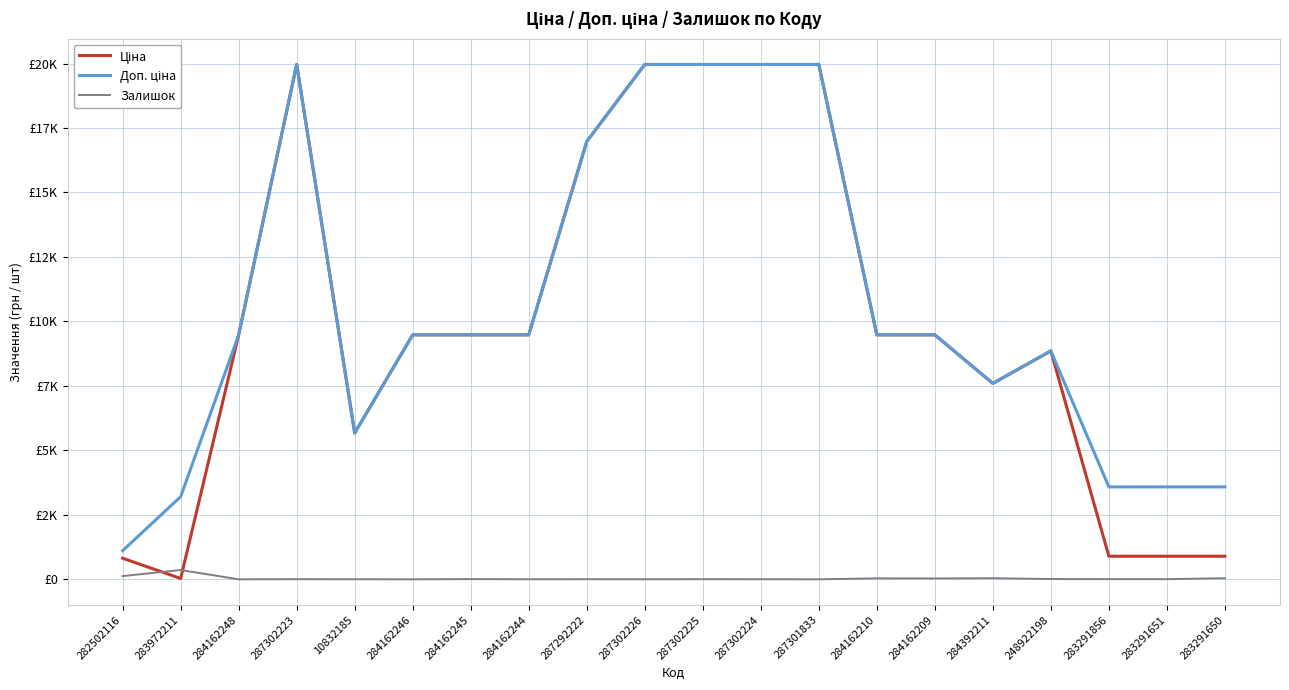

Is it true that Ціна equals 19964.2 at 287302223?

True